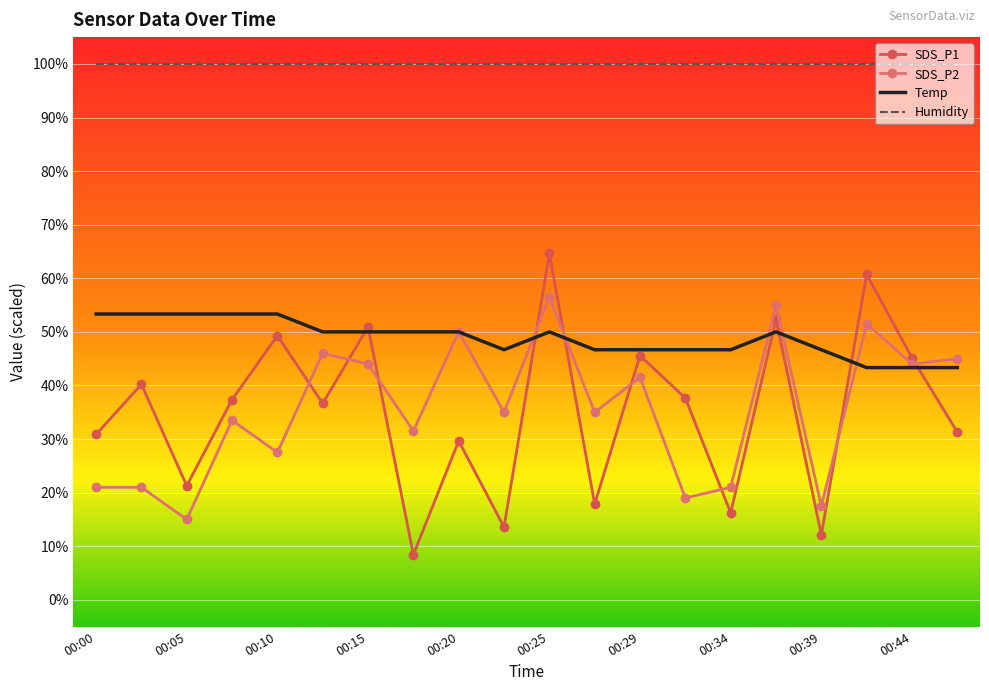

How many intersections are there between SDS_P1 and SDS_P2?

9